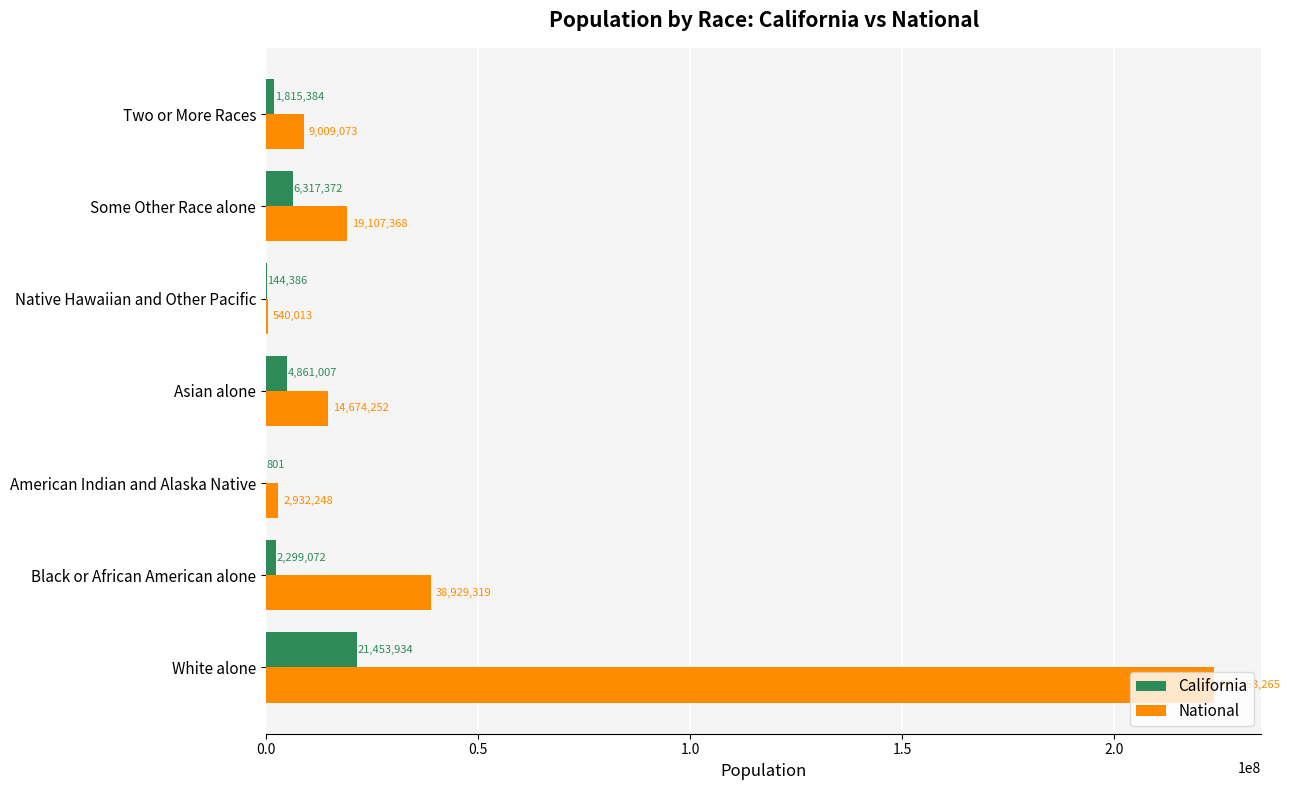

At which category does the chart reach its peak across all series?

White alone